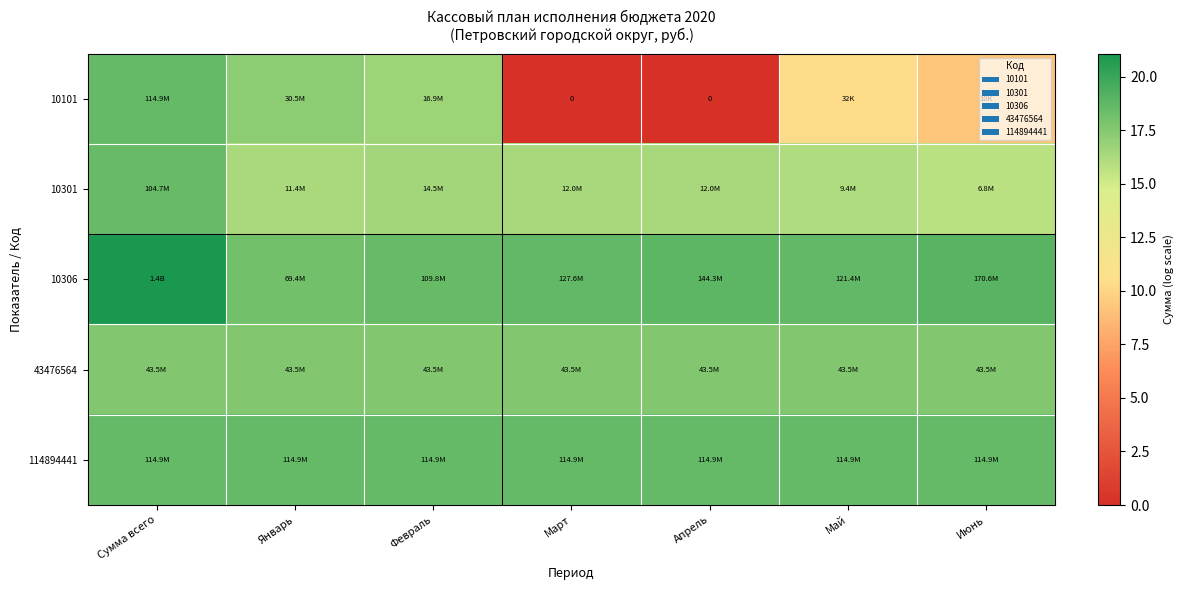

At how many categories does at least one series exceed 15?

7